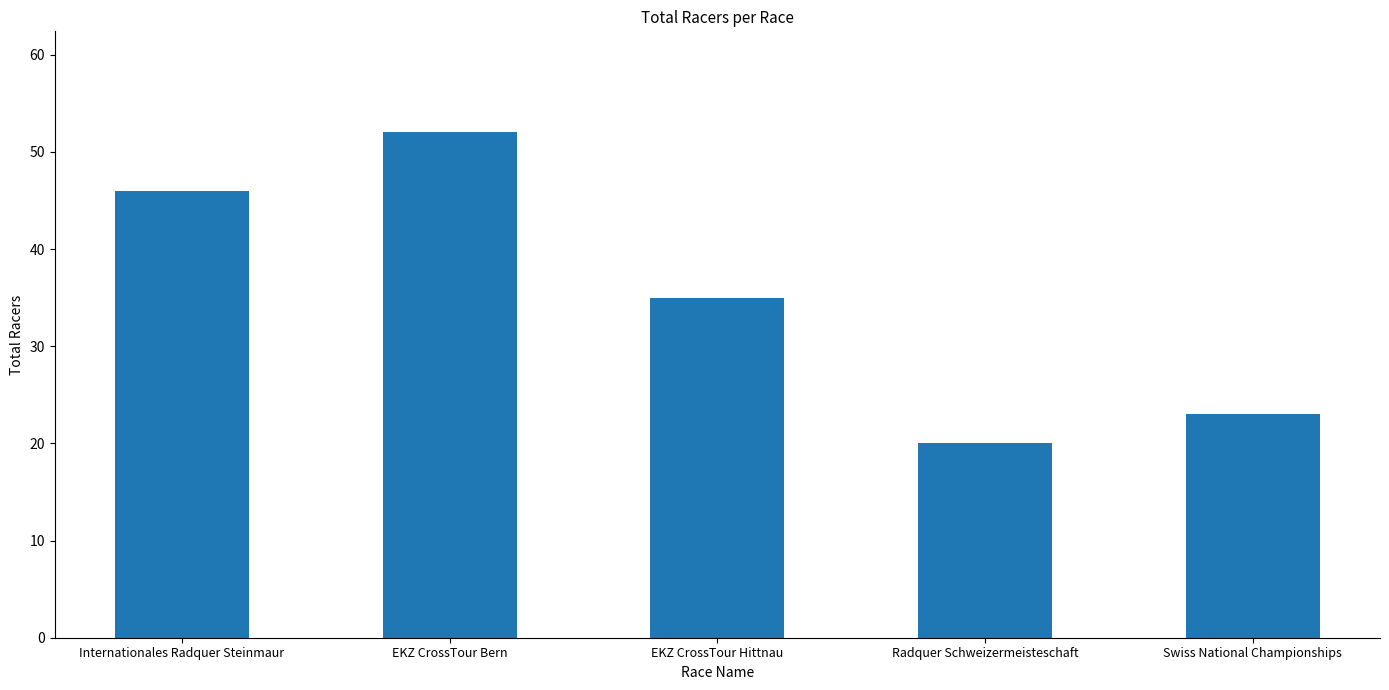

How many values are below 35?

2